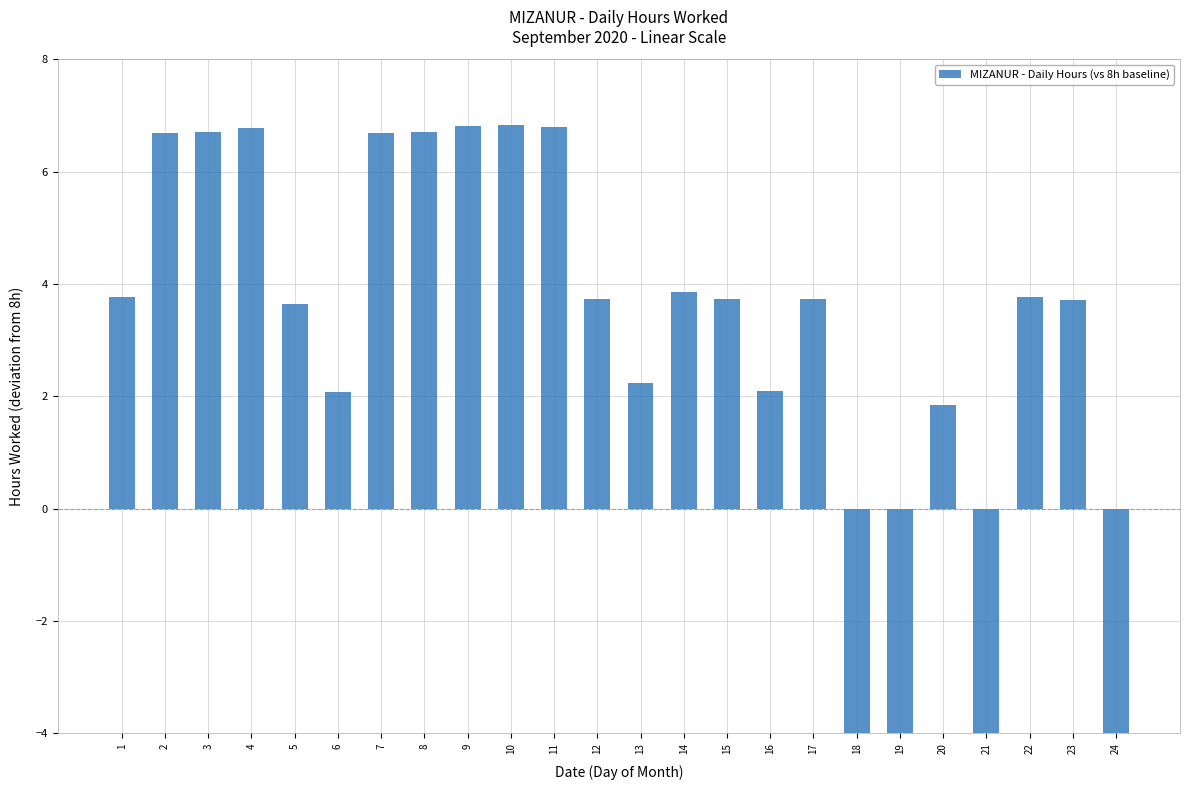

Reading left to right, list all the values displayed in this chart.

3.8	6.7	6.7	6.8	3.6	2.1	6.7	6.7	6.8	6.8	6.8	3.7	2.2	3.9	3.7	2.1	3.7	-8.0	-8.0	1.8	-8.0	3.8	3.7	-8.0